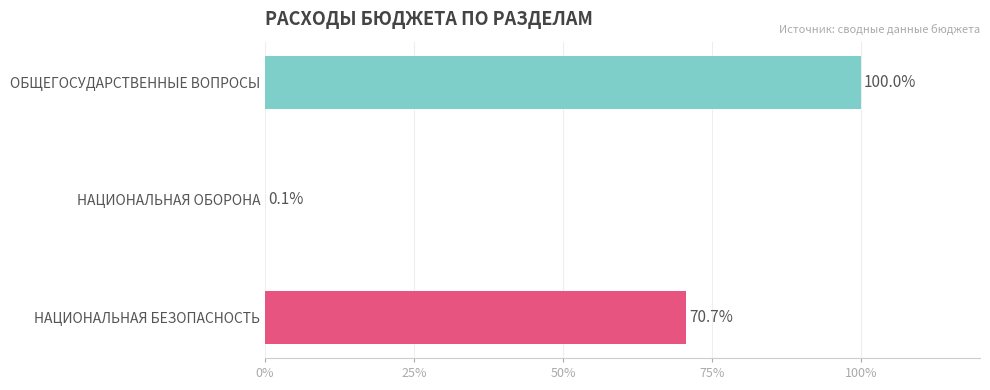

Which category has the highest value across all series?

ОБЩЕГОСУДАРСТВЕННЫЕ ВОПРОСЫ